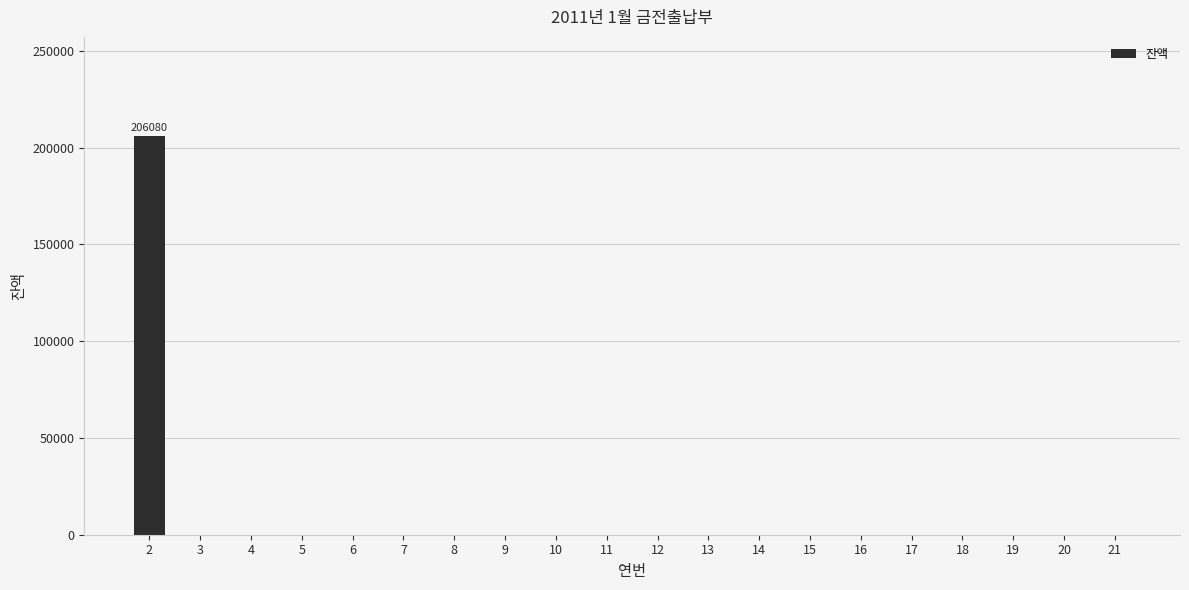

Are the bars horizontal?

No